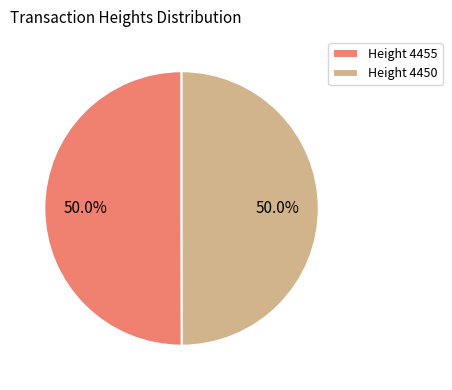

Do Height 4455 and Height 4450 together represent more than half of the pie?

Yes